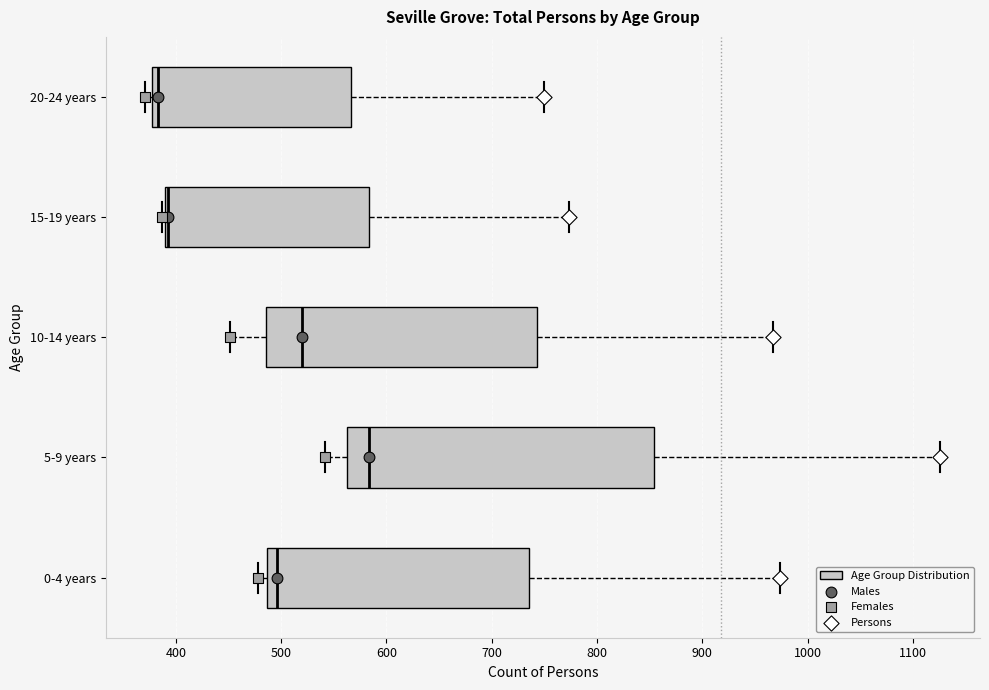

Where is the left edge of the box for 5-9 years on the x-axis? The values are not printed on the chart, so give them approximately, as read against the axis.

560